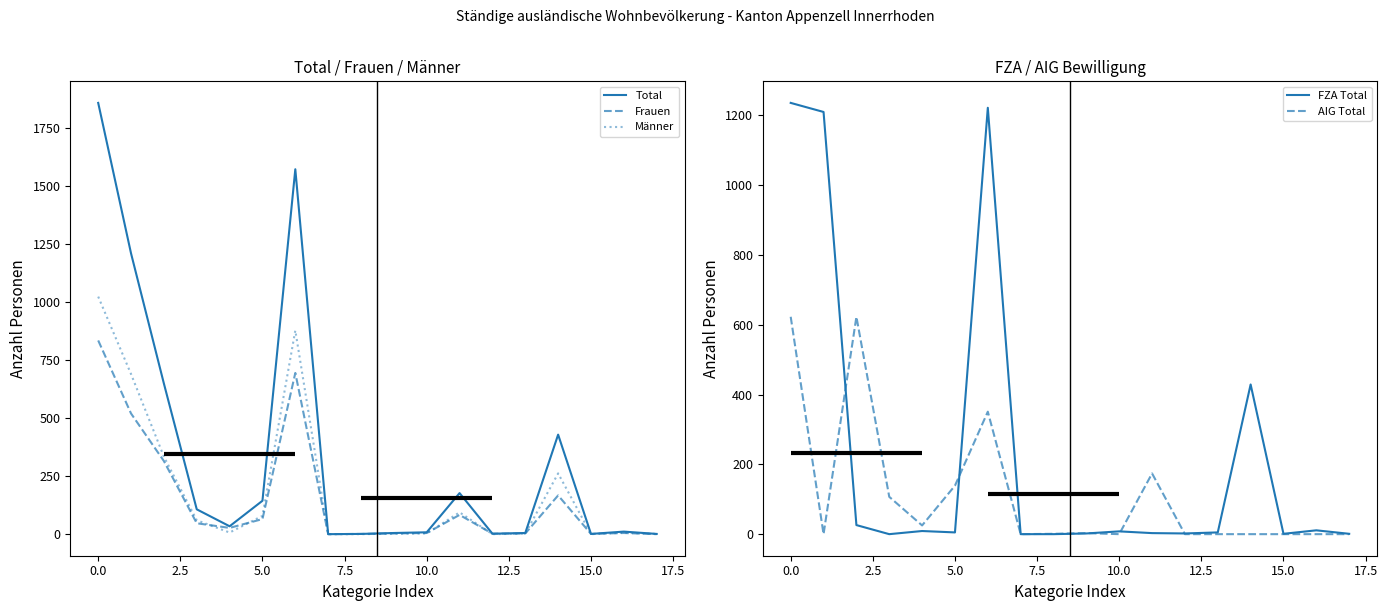

What is the difference between the maximum and second lowest values in the FZA Total series?

1236